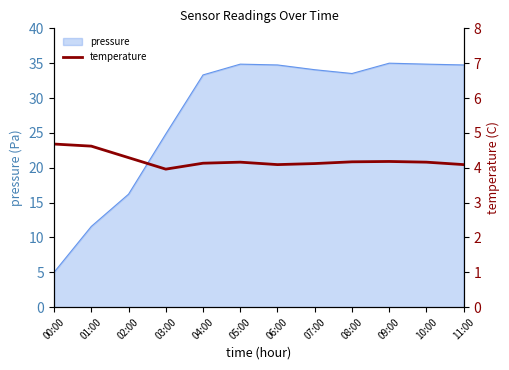

How many interior local peaks (higher than both neighbors) does the data have?

2